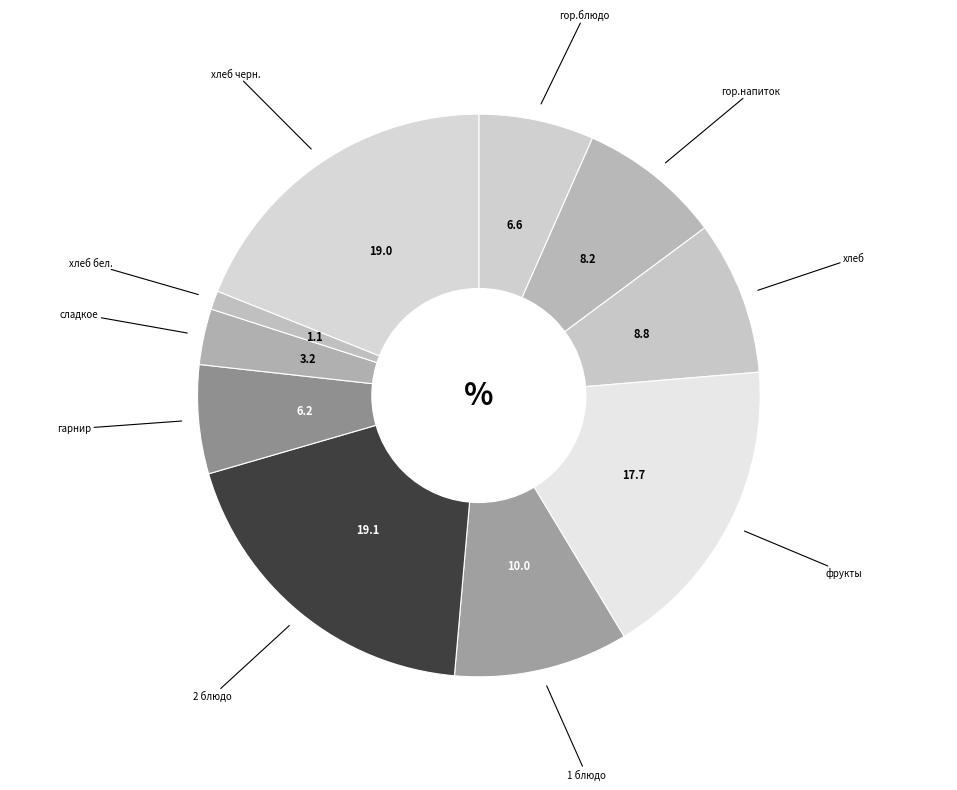

Does any single category account for the majority?

No